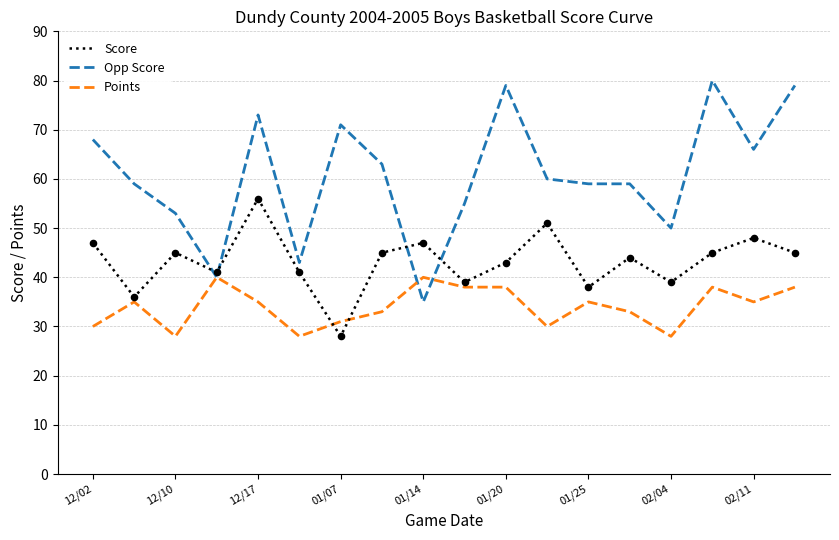

Which series has the largest range (max minus min)?

Opp Score